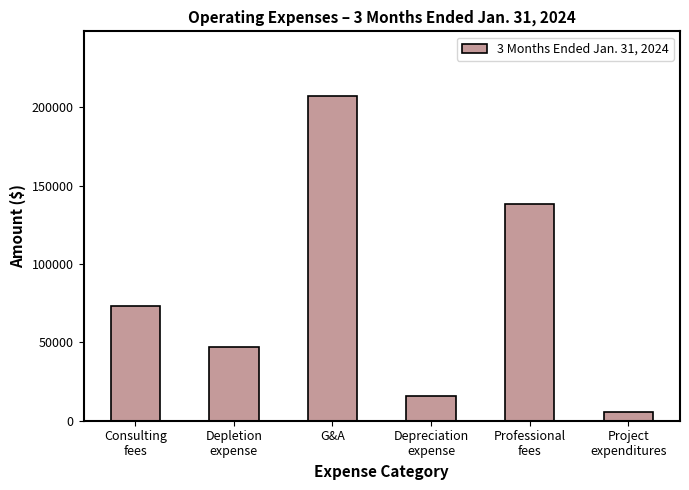

What is the minimum value shown in the chart?

5510